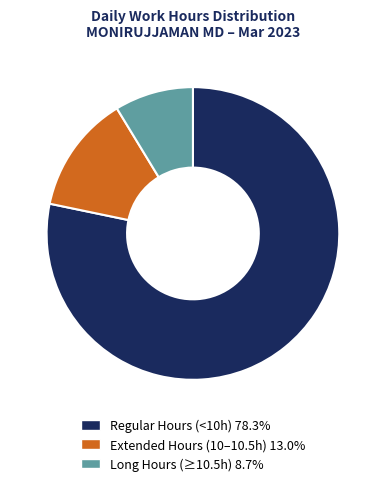

Is there a majority slice in this chart?

Yes